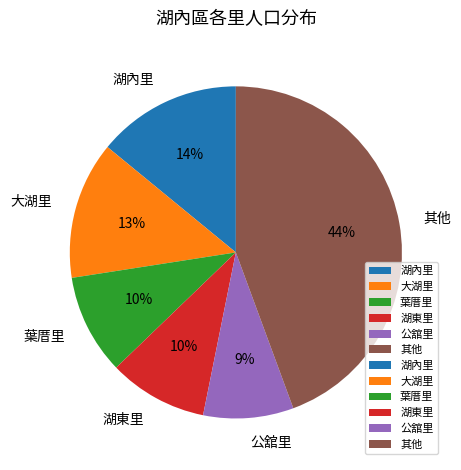

To the nearest percent, what percentage of the pie is 公舘里?

9%